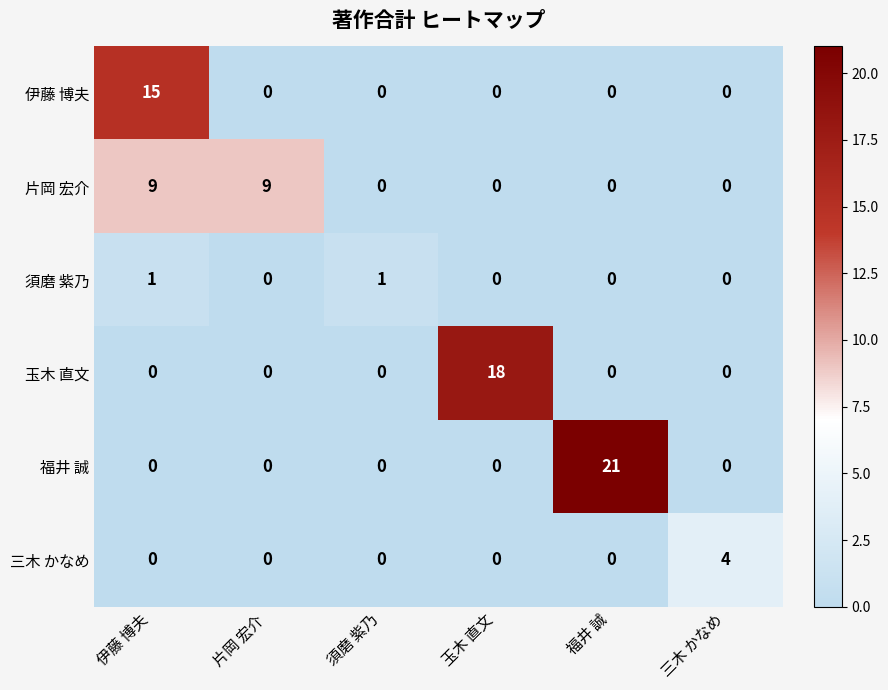

What is the spread (max minus min) of values at 福井 誠?

21